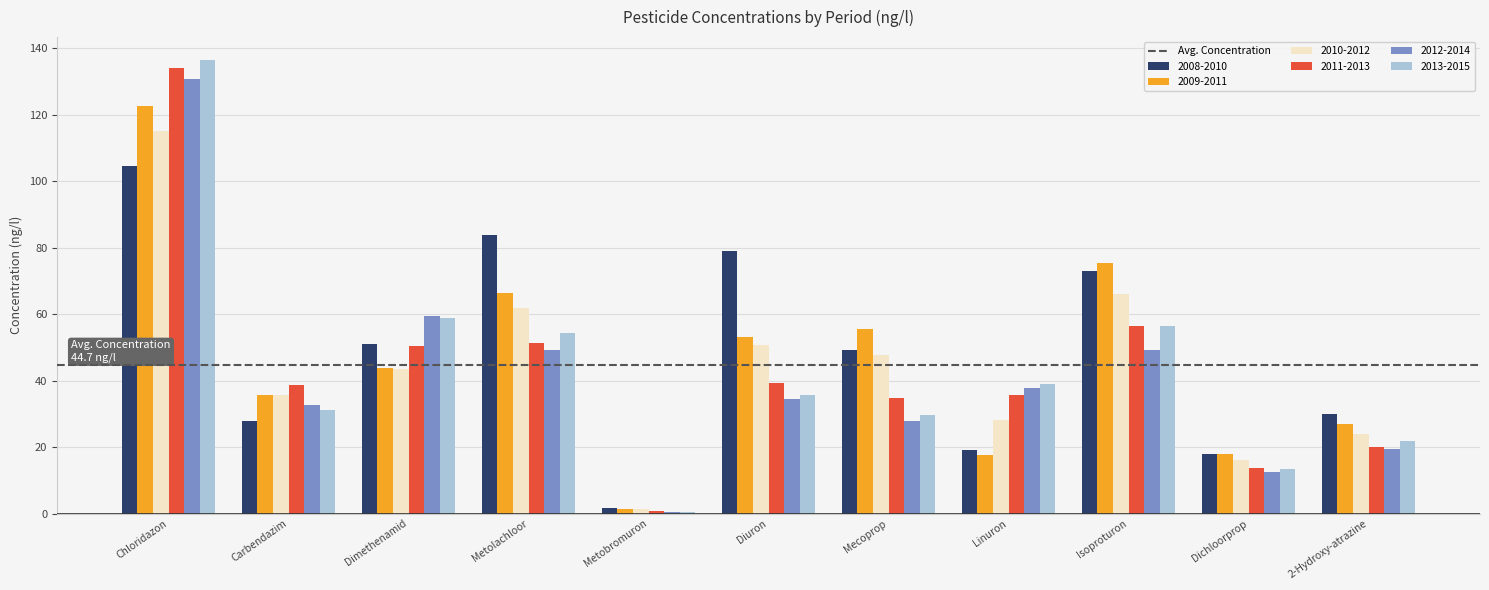

The value of 2009-2011 at Mecoprop is 23.5. True or false?

False